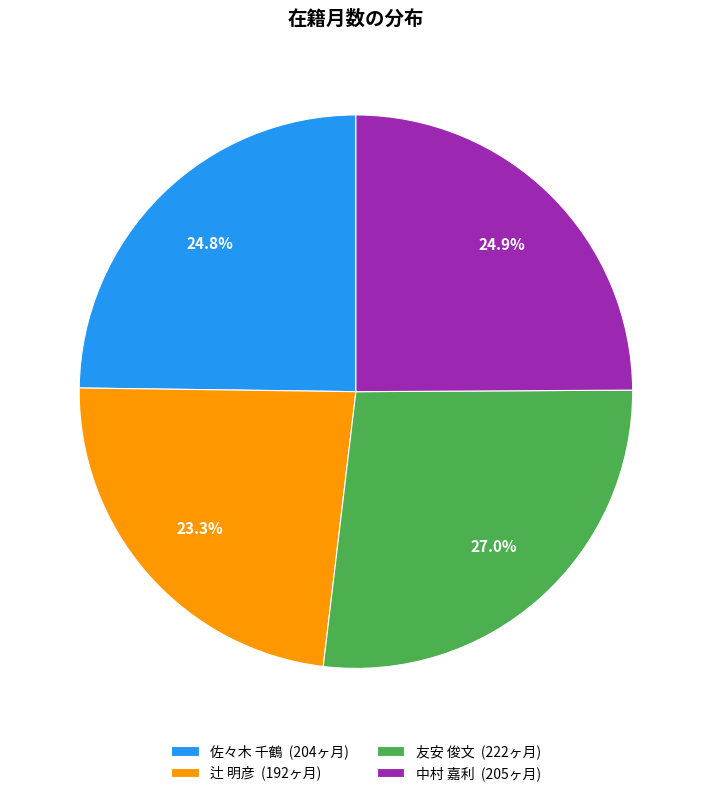

Is there a majority slice in this chart?

No